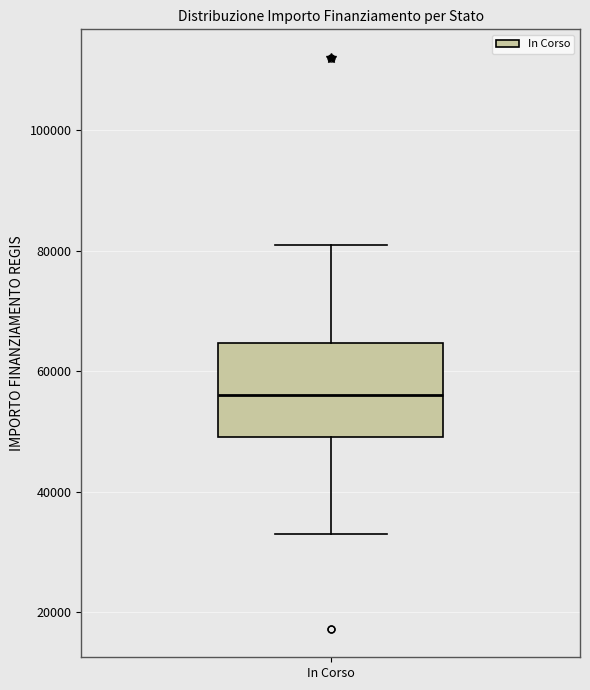

Read this box plot against the y-axis: the position of the median line, the range covered by the box, and the ends of both whiskers. The values are not printed on the chart, so give them approximately, as read against the axis.

median 56000, box 50000 to 64000, whiskers 32000 to 80000